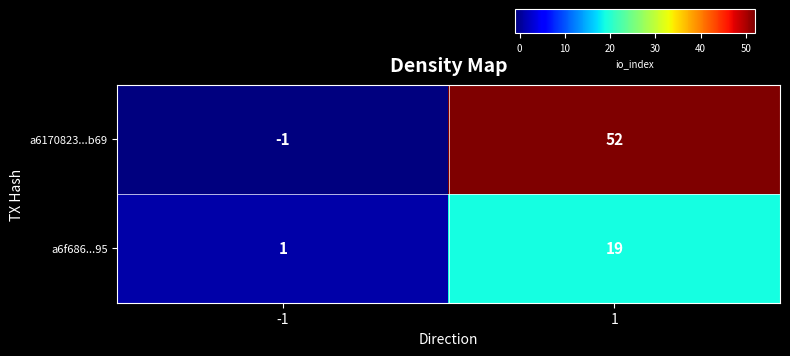

Rank the series at 1 from highest to lowest value.

a6170823...b69, a6f686...95